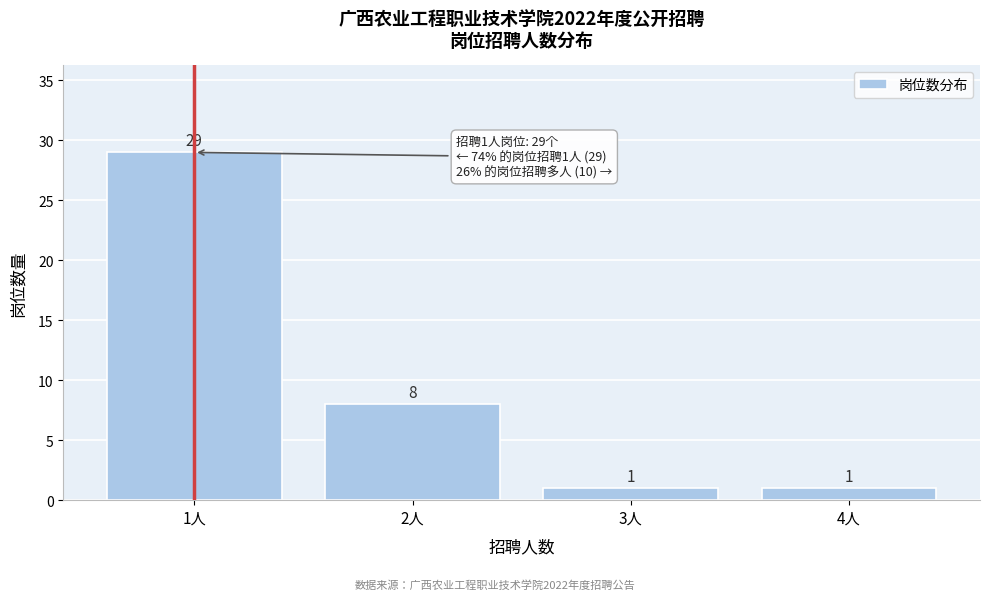

Reading left to right, transcribe all the data shown in this chart.

1人=29	2人=8	3人=1	4人=1